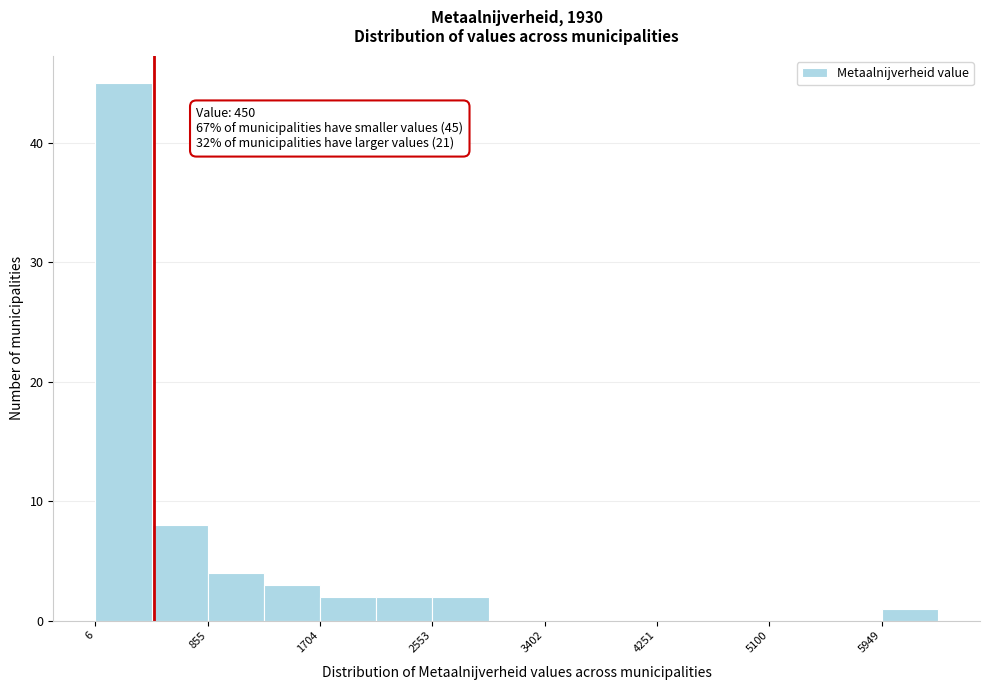

Over which range of the x-axis is the bar tallest?

0 to 400